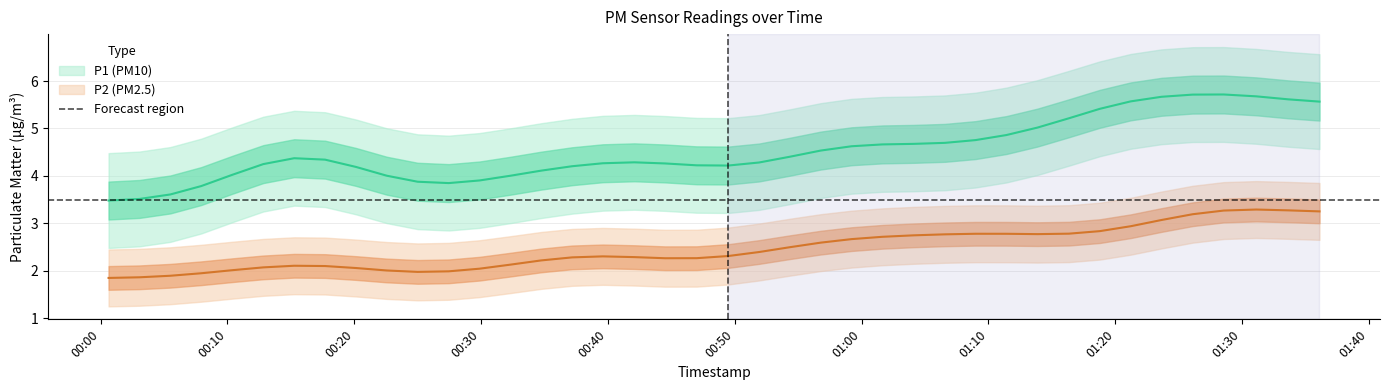

True or false: P2 and P1 intersect in this chart.

False